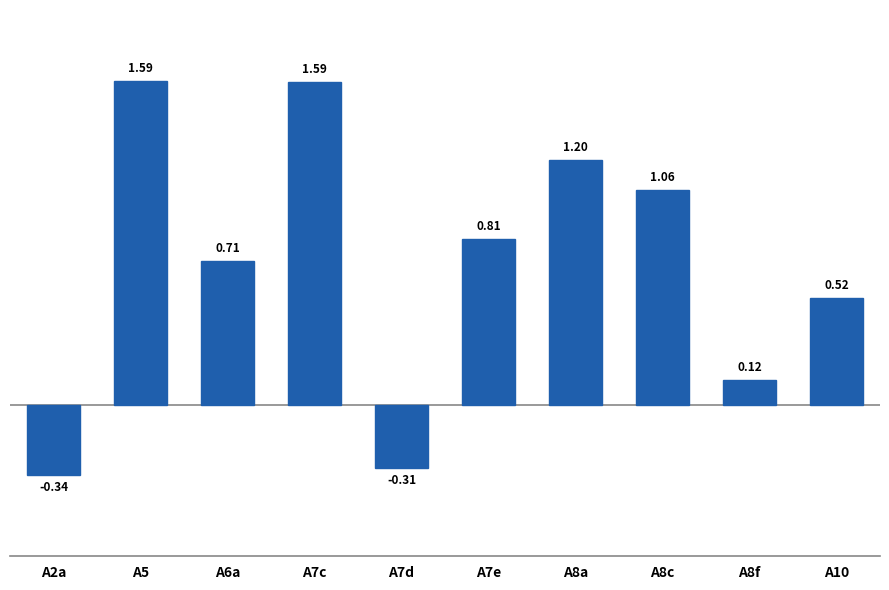

What is the change in value from A2a to A8a?

+1.5